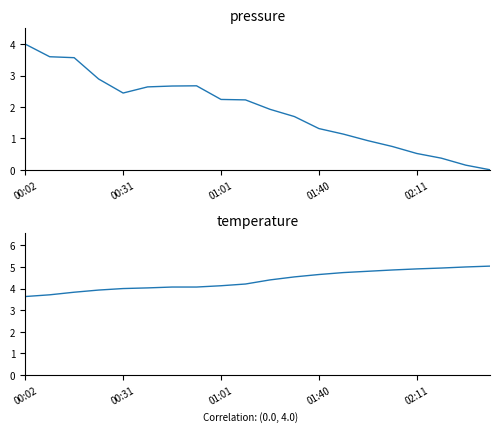

The pressure series shows 0.2 at 18. True or false?

False